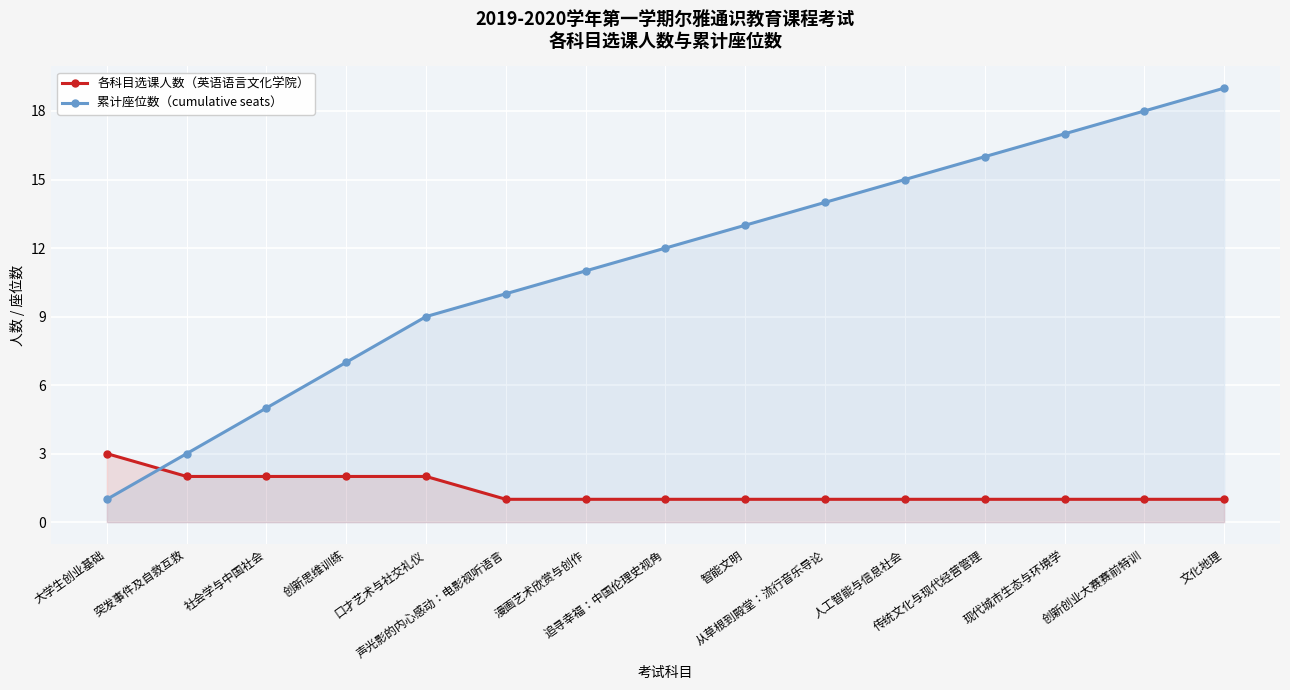

True or false: 累计座位数（cumulative seats） and 各科目选课人数（英语语言文化学院） intersect in this chart.

True